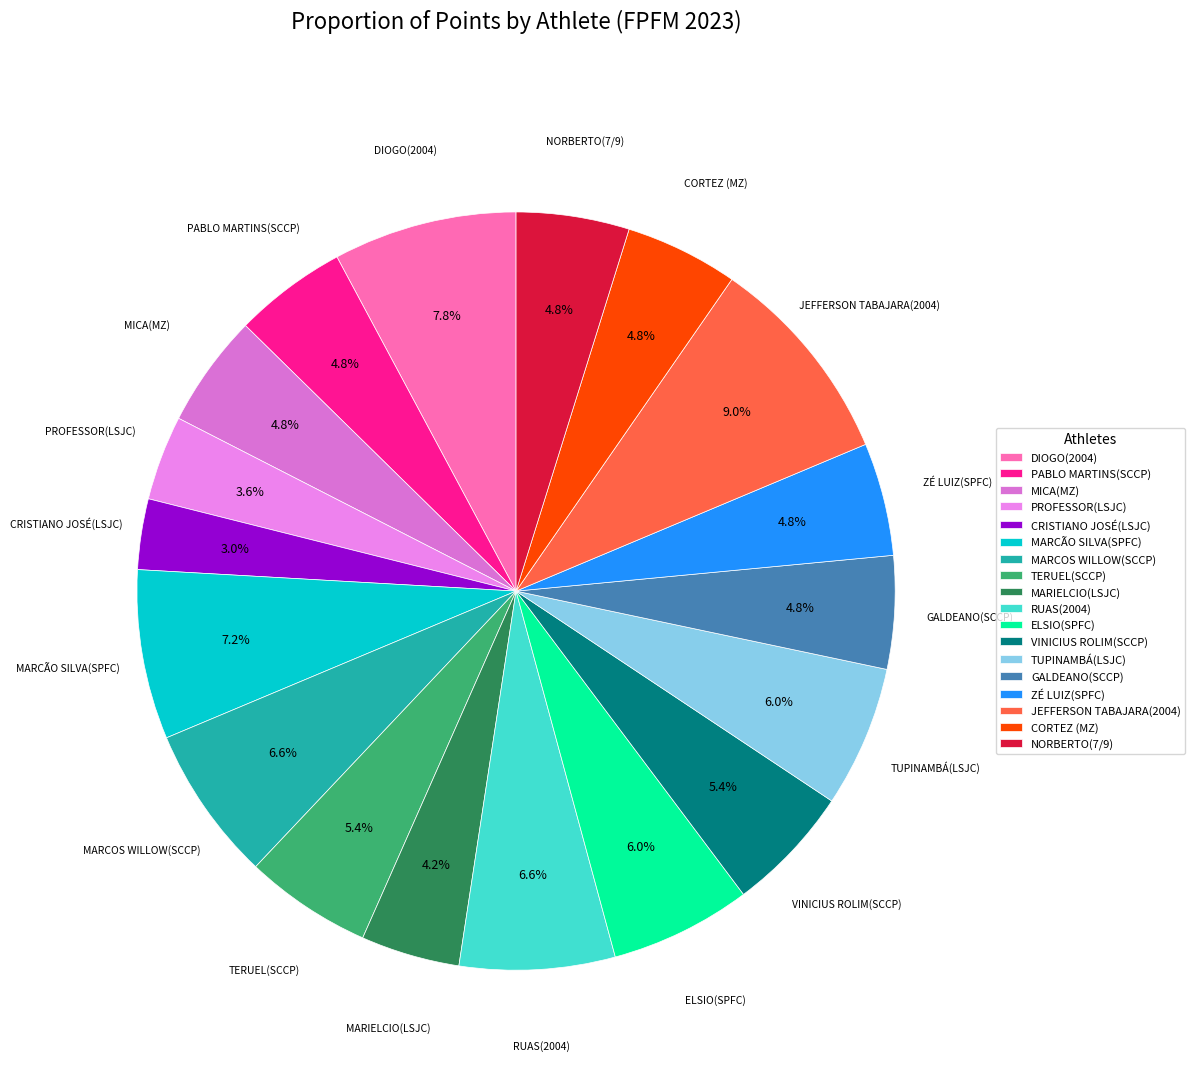

Do CORTEZ (MZ) and GALDEANO(SCCP) together represent more than half of the pie?

No